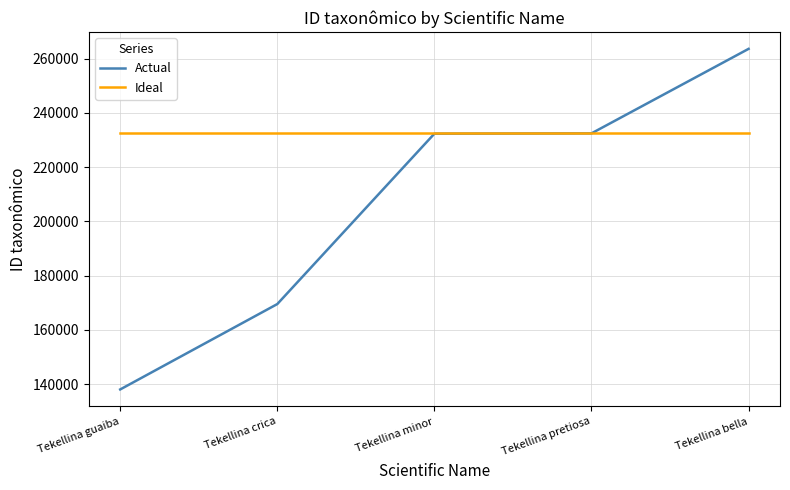

How many lines are shown in the chart?

2